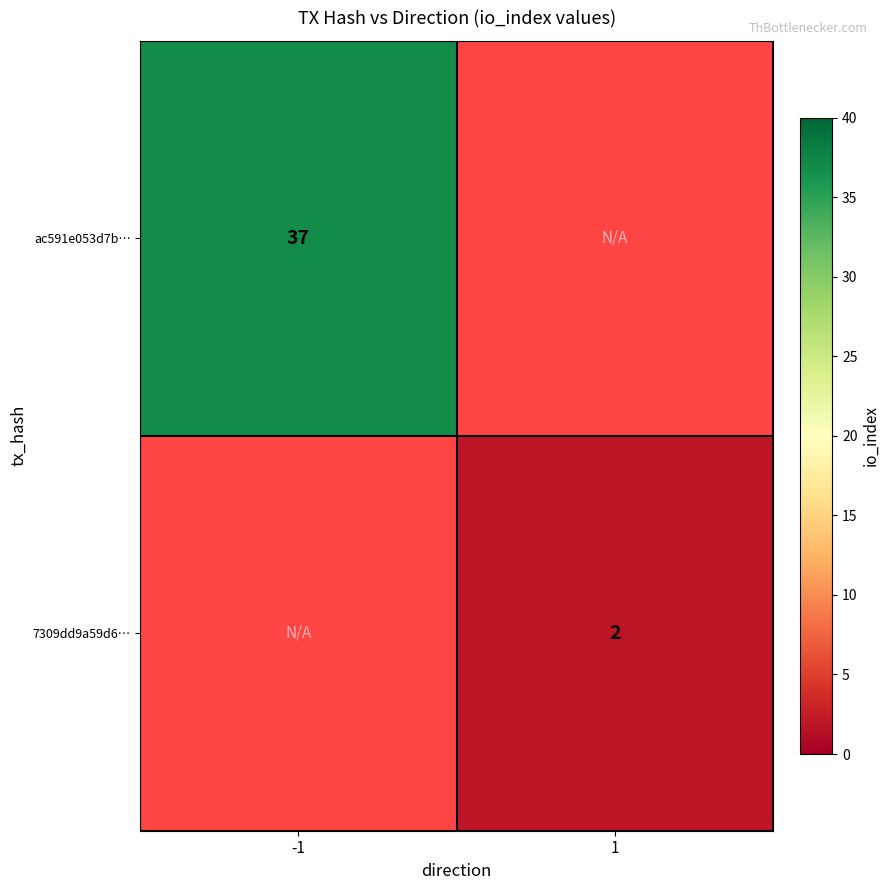

Is it true that 7309dd9a59d6… equals 1 at 1?

False